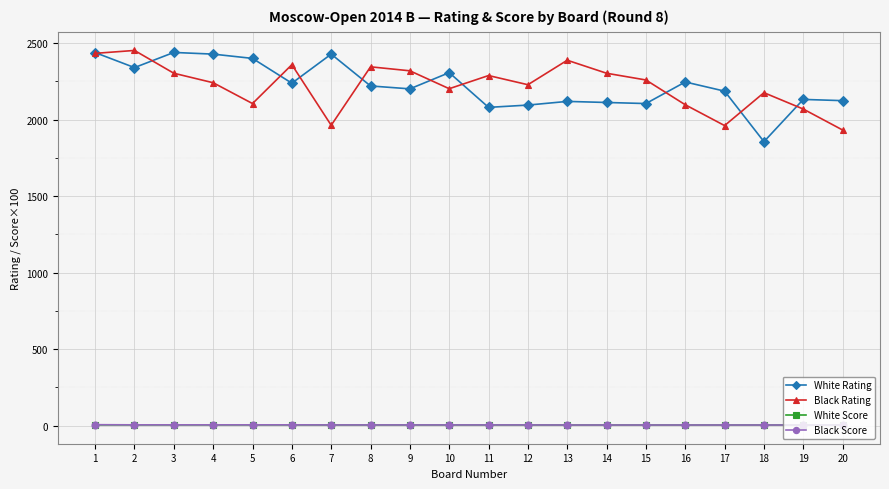

Between 3 and 7, which series saw the biggest shift?

Black Rating